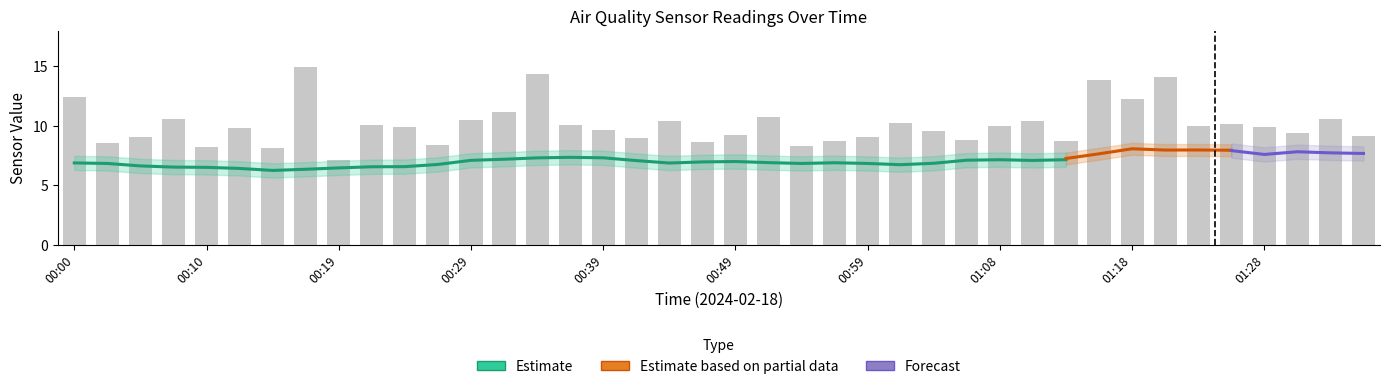

Does the chart contain any negative values?

No